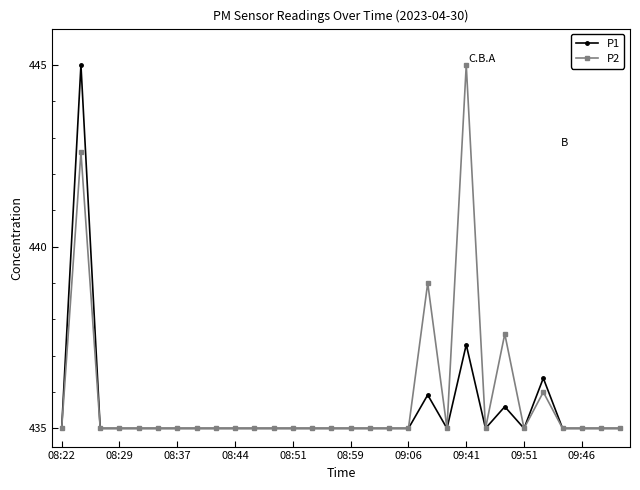

What is the difference between the maximum and minimum values in the P2 series?

10.0